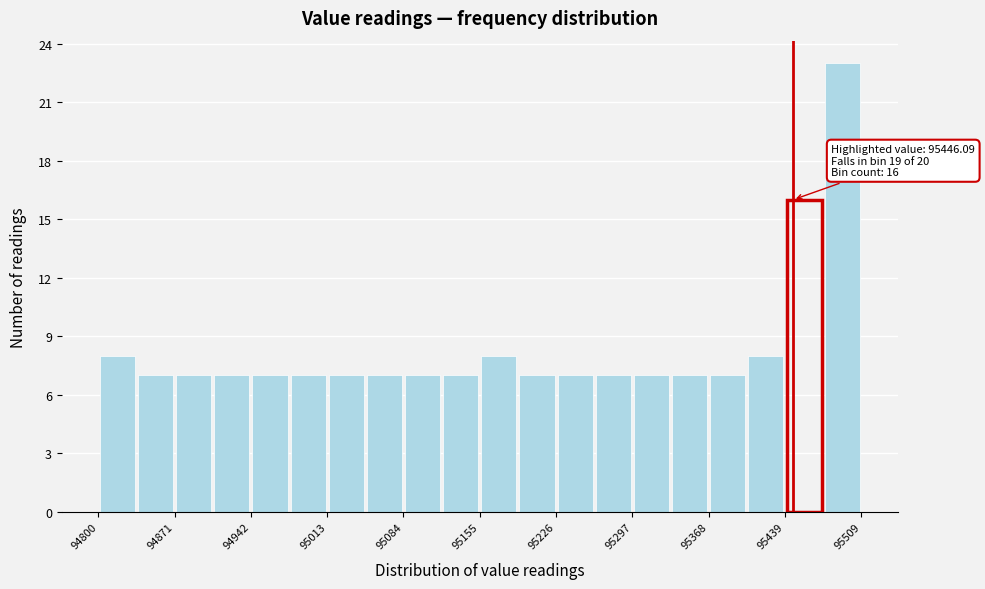

Read against the x-axis, roughly where is the centre of the tallest bar?

95490